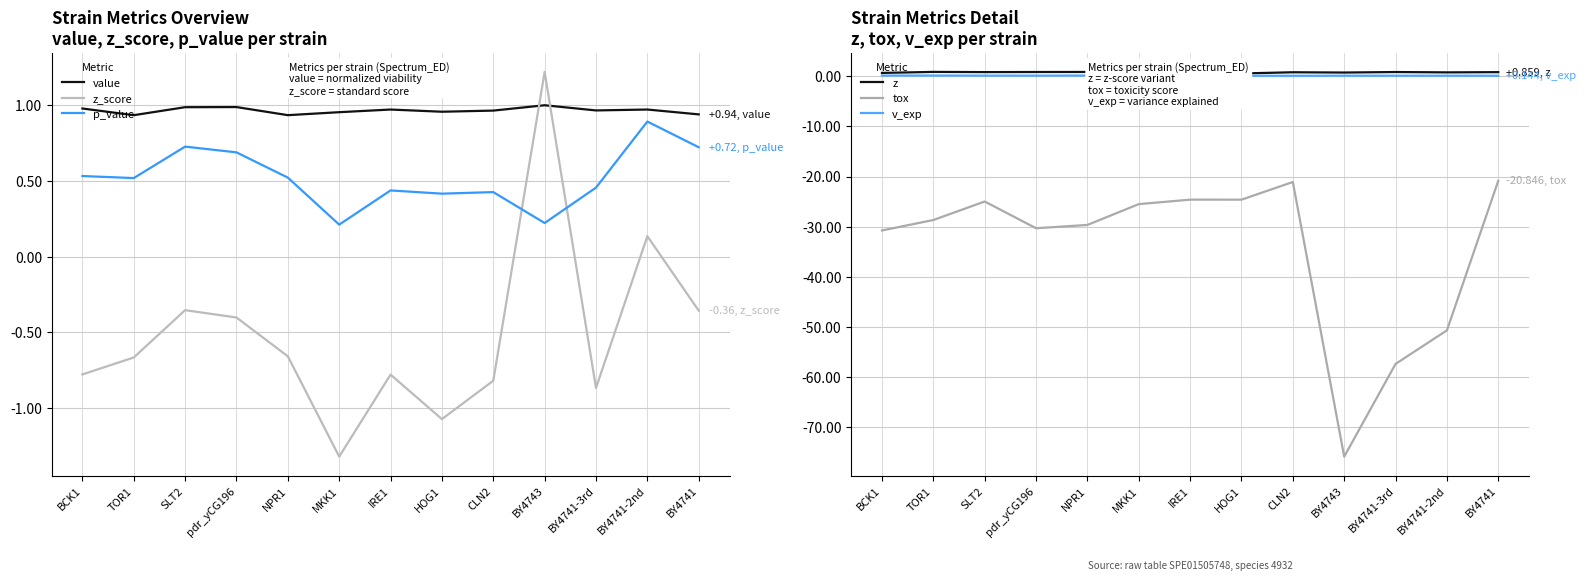

What is the spread (max minus min) of values at BY4741-3rd?

58.4